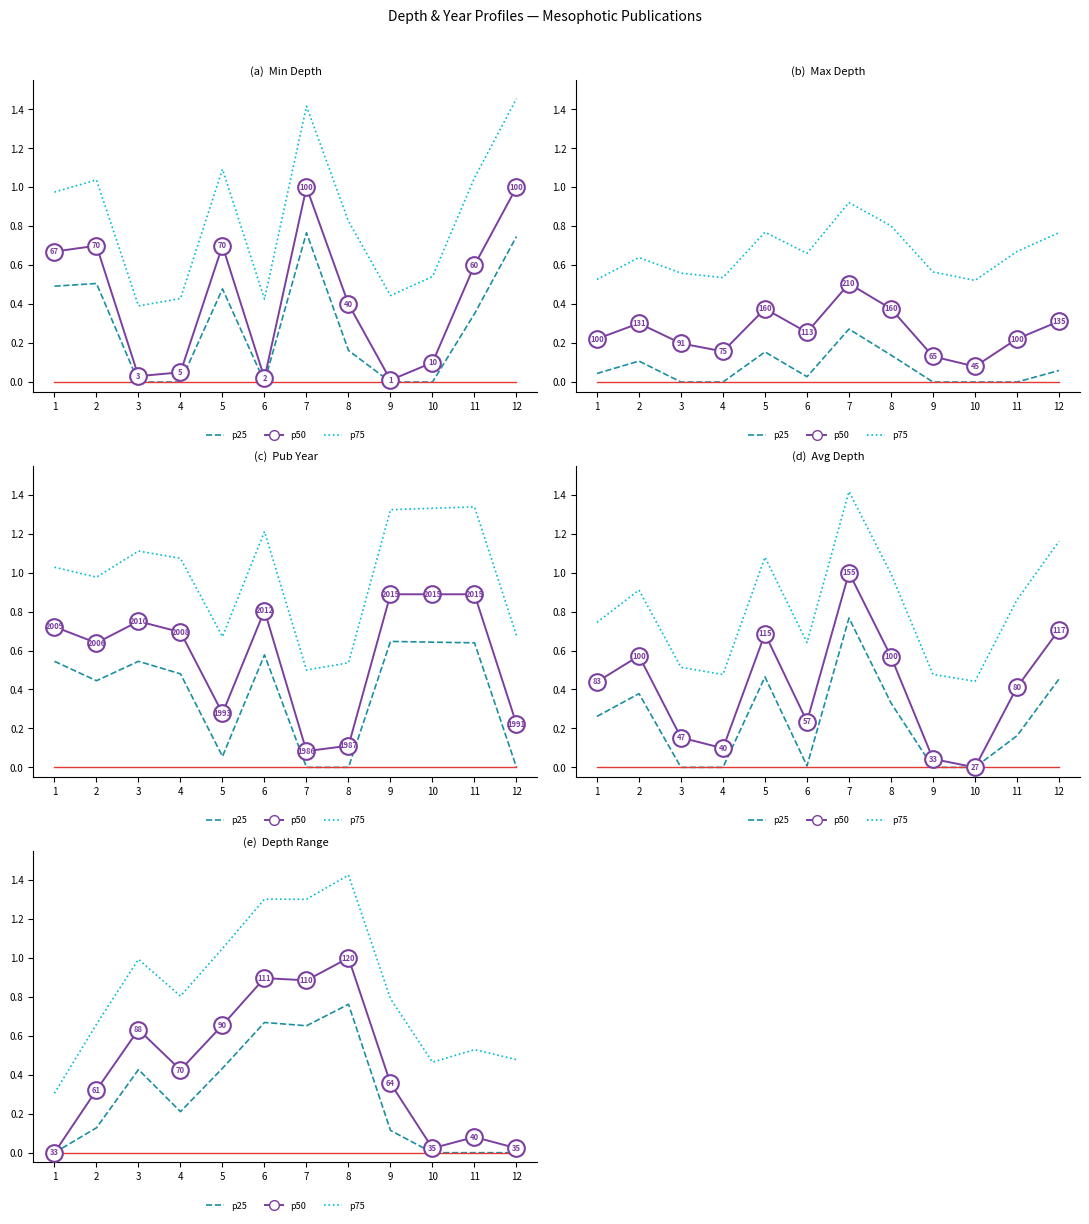

What is the average value of the p50 series?

0.4